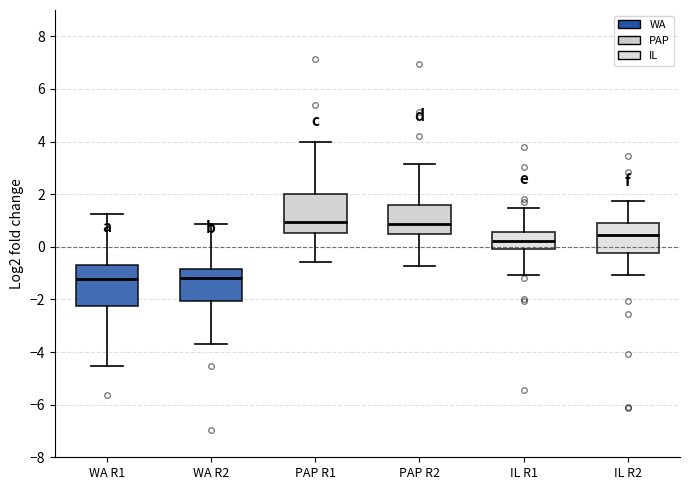

Where does the upper whisker of the box for PAP R1 end on the y-axis? The values are not printed on the chart, so give them approximately, as read against the axis.

4.0